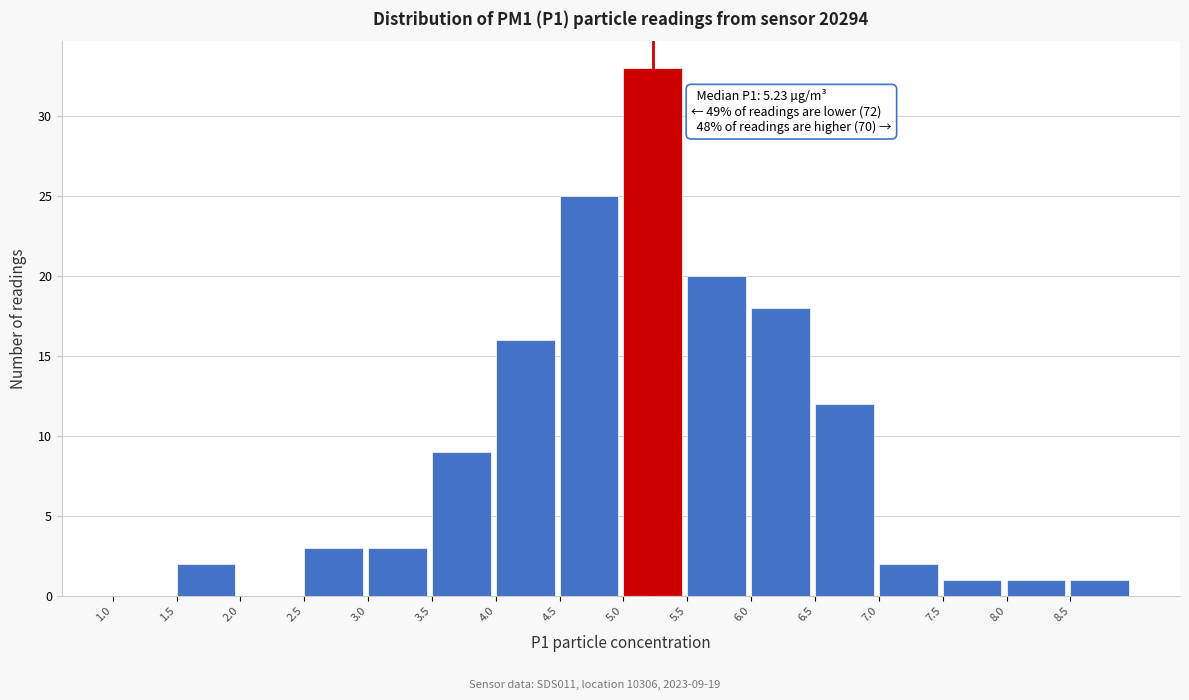

Which range on the x-axis has the tallest bar?

5.0 to 5.5